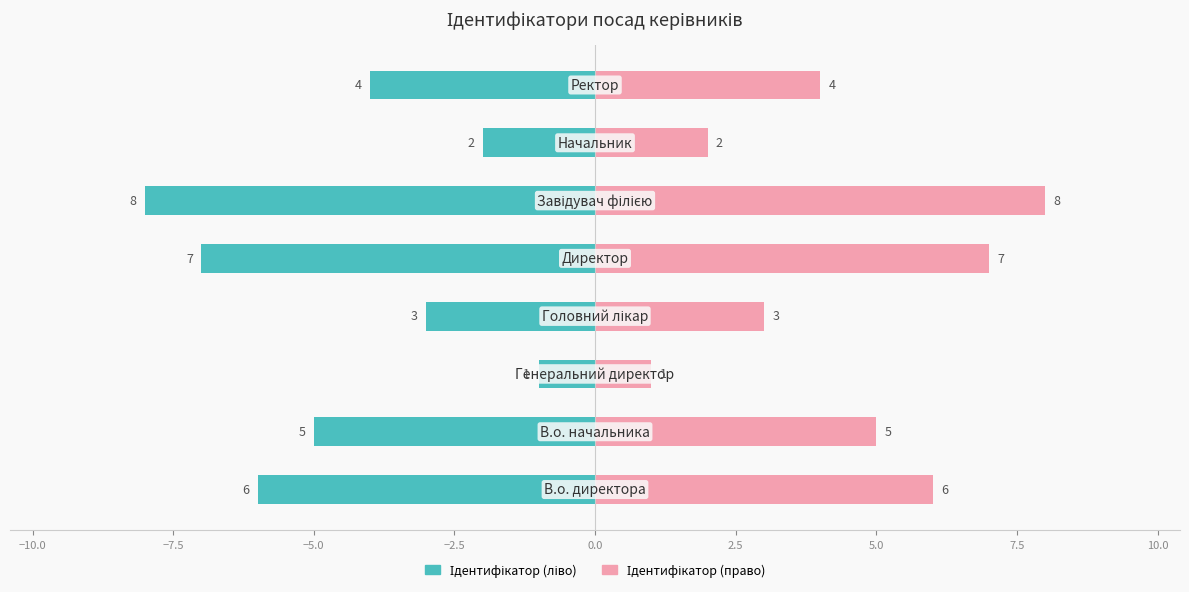

How many bars are there in total?

16